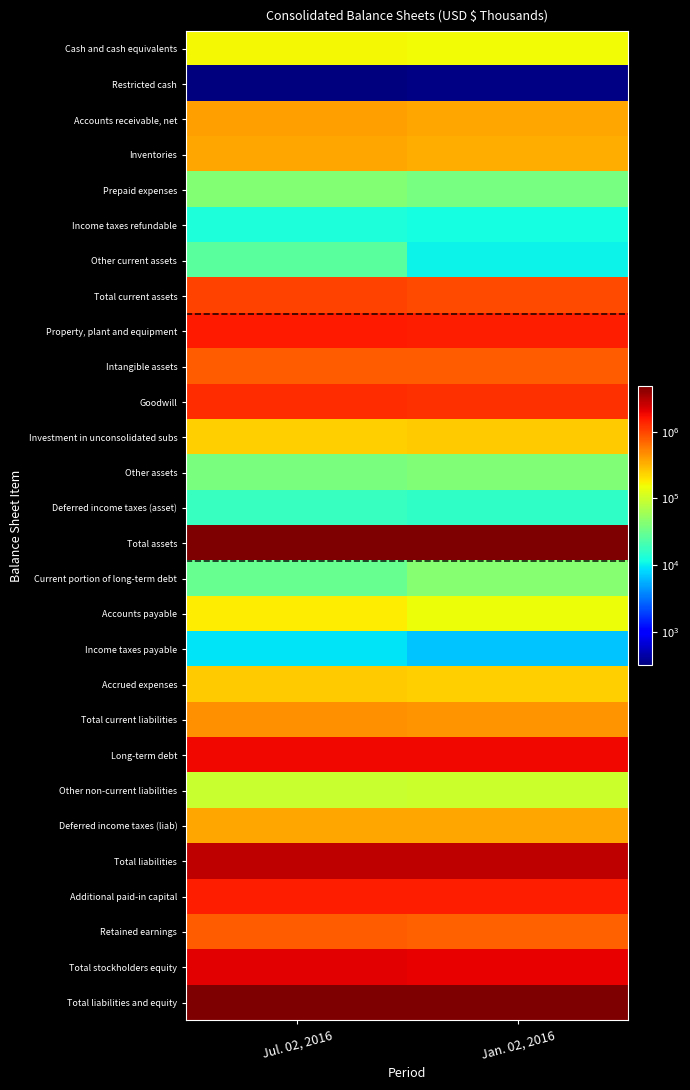

Which series has the largest total across all categories?

Total assets